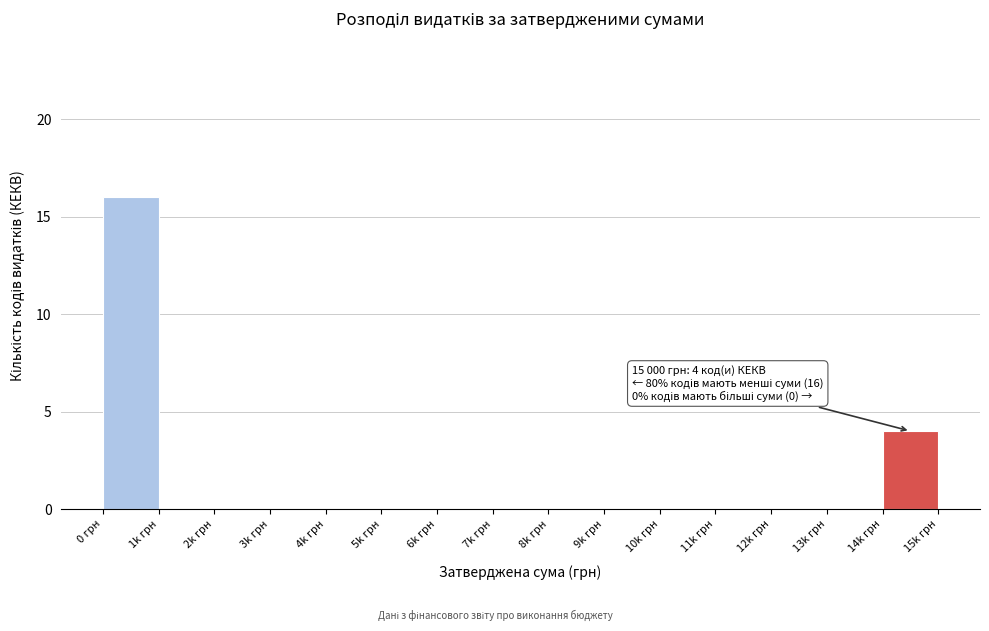

Reading left to right, list all the values displayed in this chart.

0 грн=16	1k грн=0	2k грн=0	3k грн=0	4k грн=0	5k грн=0	6k грн=0	7k грн=0	8k грн=0	9k грн=0	10k грн=0	11k грн=0	12k грн=0	13k грн=0	14k грн=4